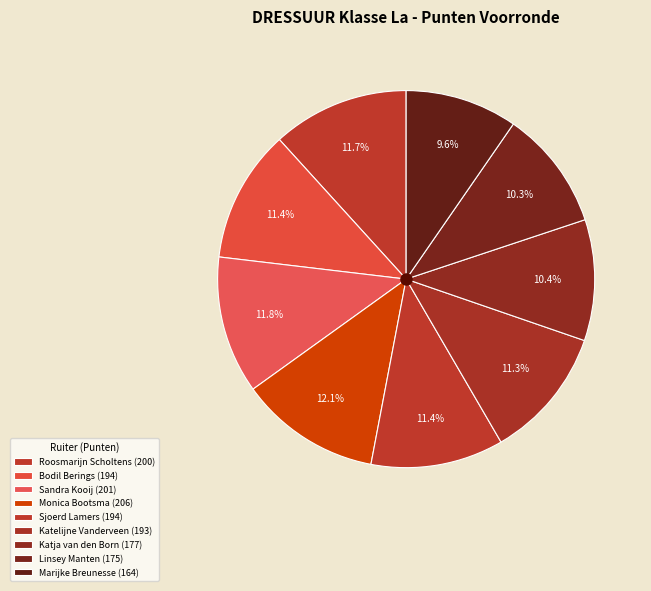

Is it true that Sandra Kooij is 22% of the pie?

False